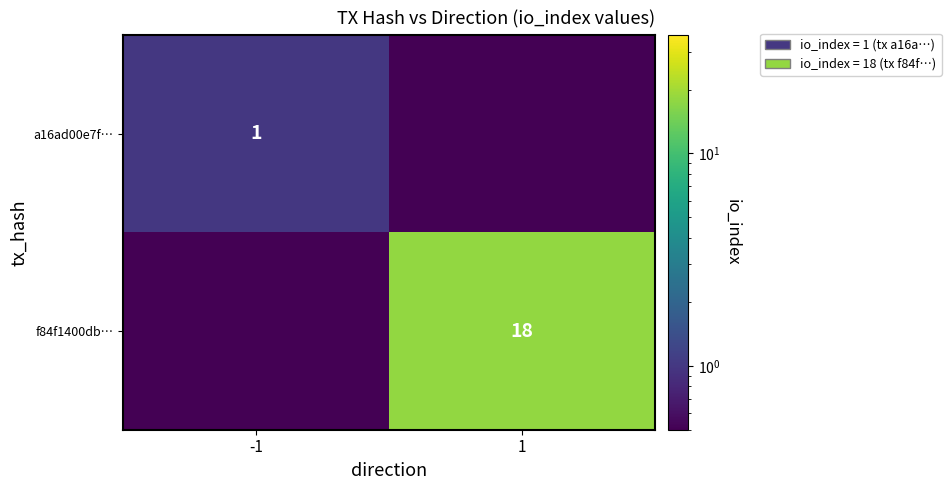

Which has a higher value, -1 or 1?

-1